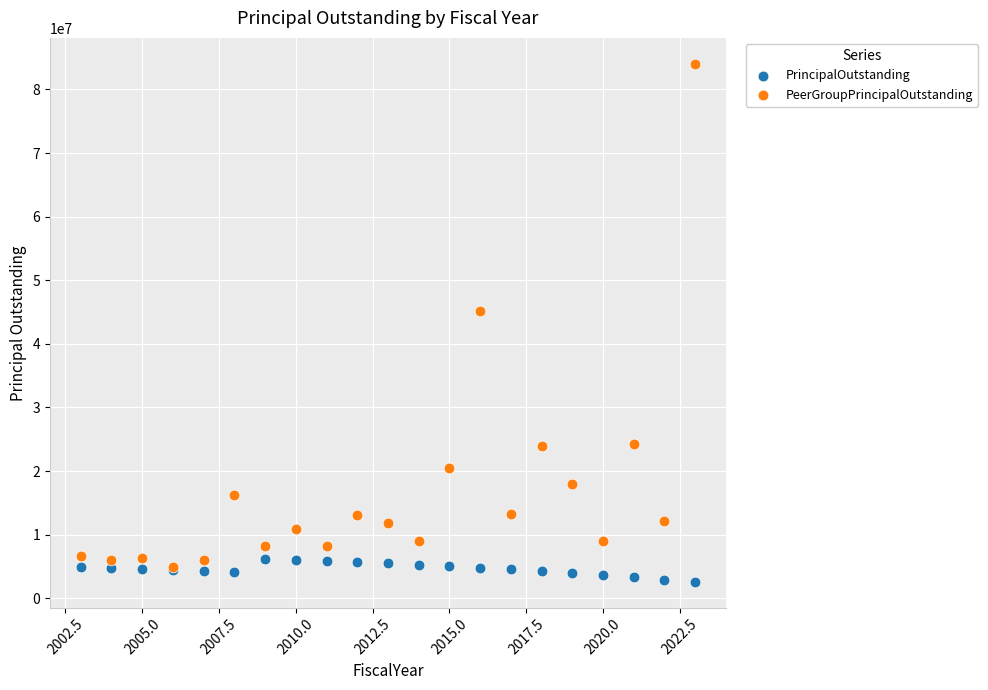

Across all series, what Y value is closest to 43317000?

45103000.0